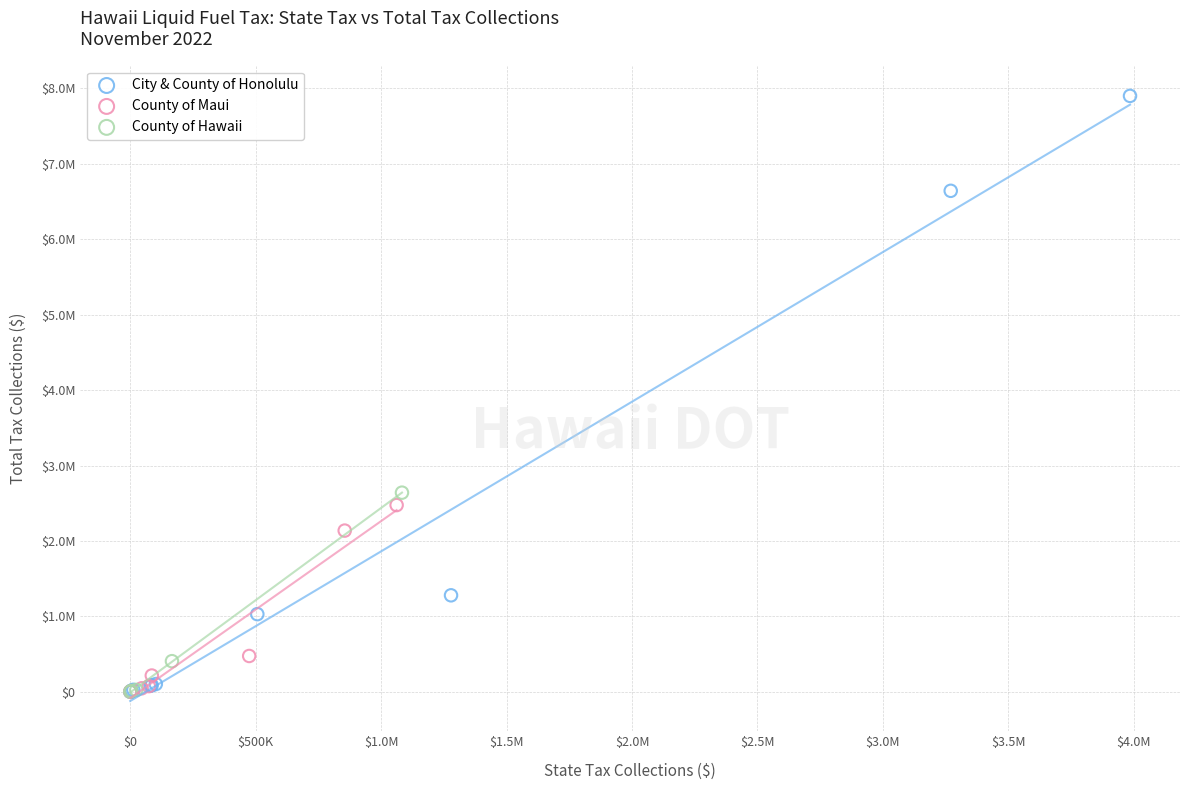

What are all the series names shown in the legend?

City & County of Honolulu, County of Maui, County of Hawaii